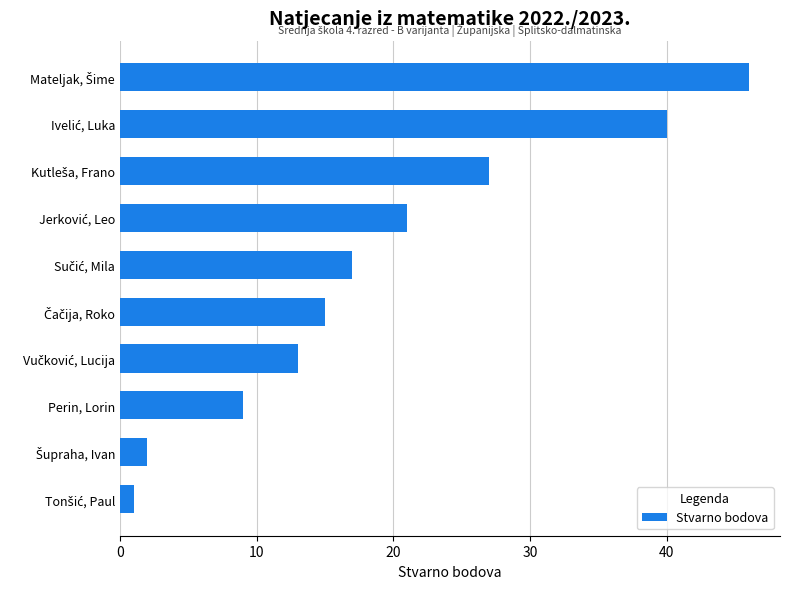

Reading top to bottom, what are all the values shown in this chart?

46	40	27	21	17	15	13	9	2	1